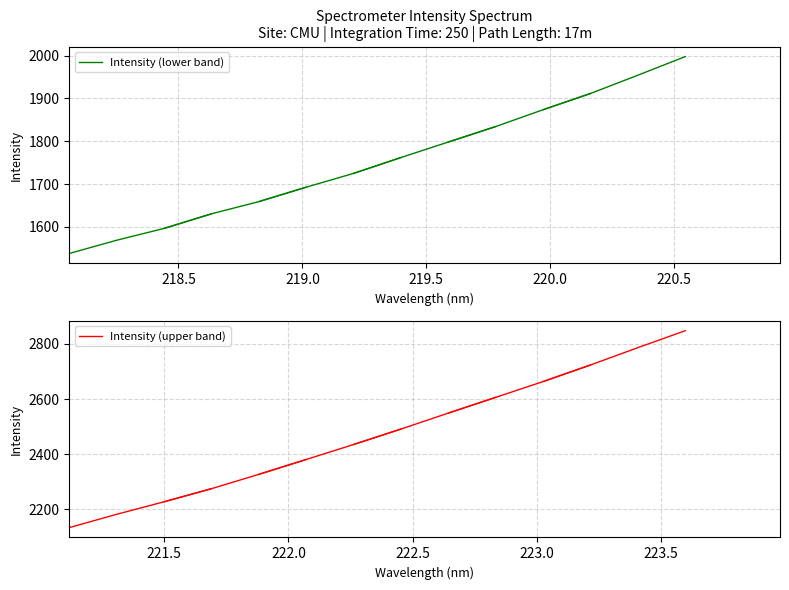

True or false: Intensity (lower band) has more than 1 points higher than both neighbors.

False